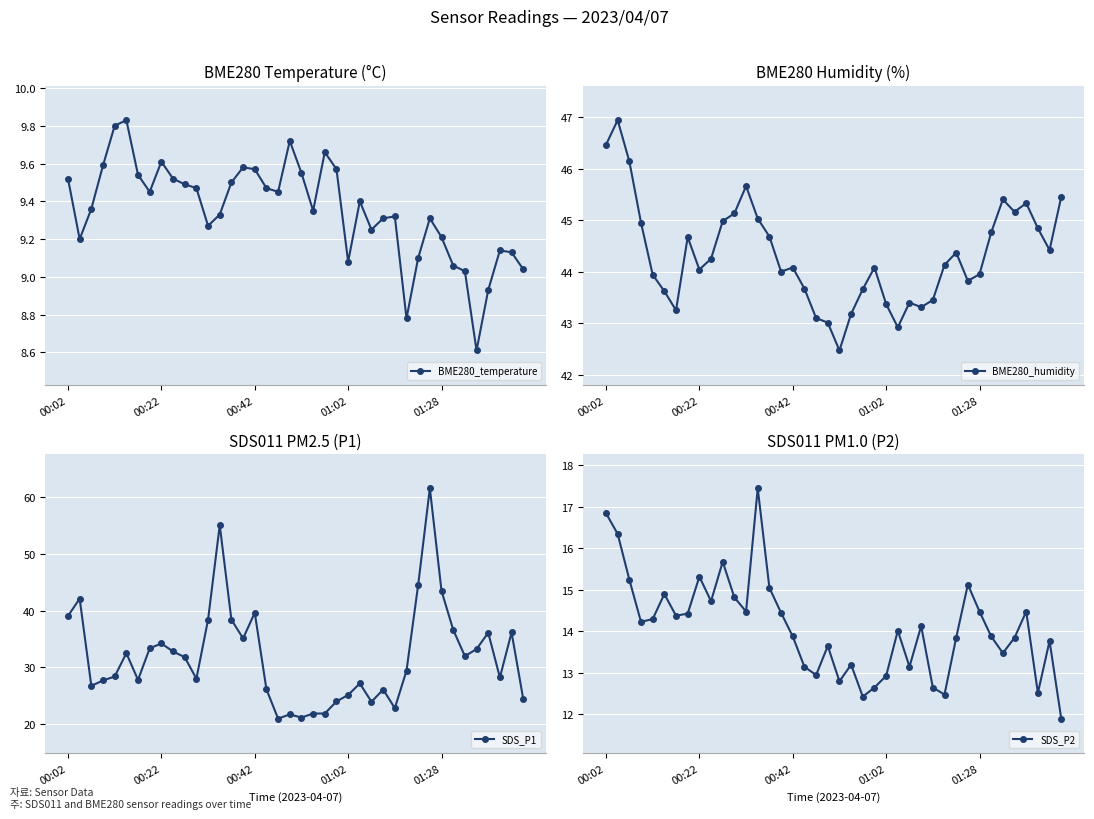

What is the difference between the maximum and minimum values in the SDS_P1 series?

40.5